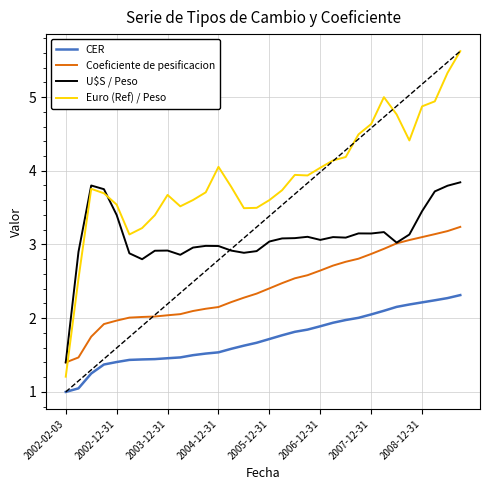

Which series has the largest total across all categories?

Euro (Ref) / Peso